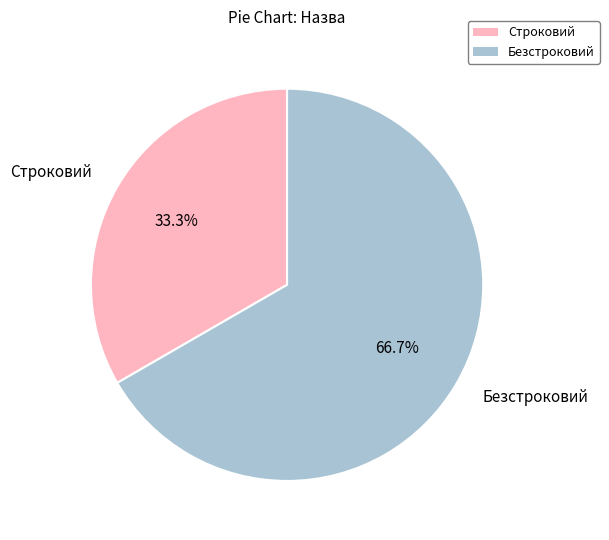

What is the smallest slice in the pie chart?

Строковий